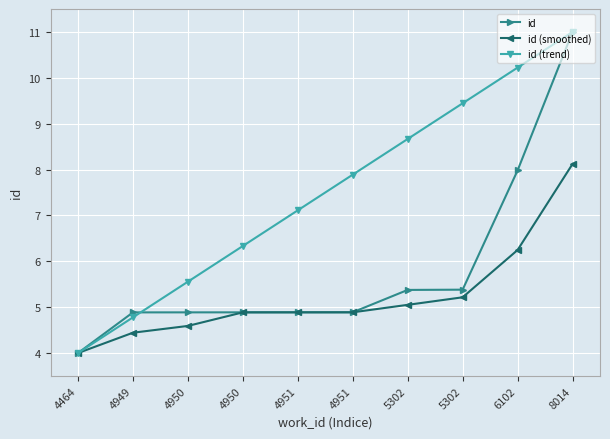

How many values in the id (trend) series are below 7?

4